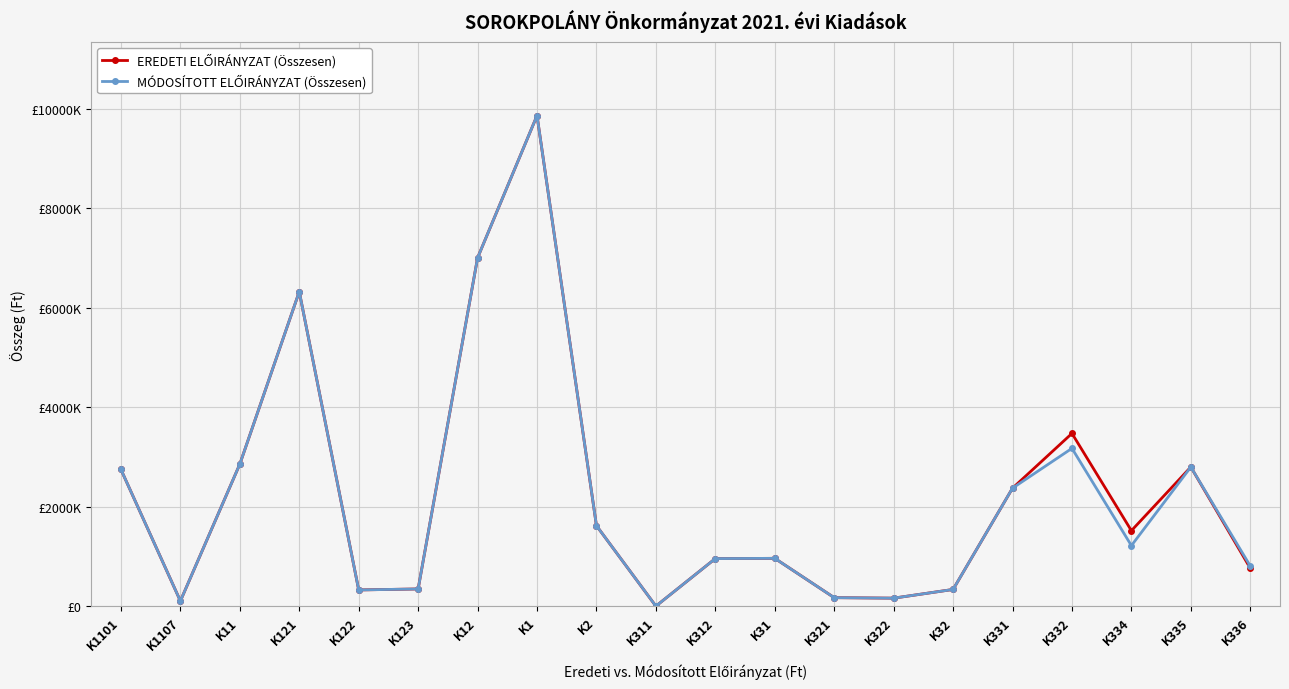

Rank the series by their average value, from lowest to highest.

MÓDOSÍTOTT ELŐIRÁNYZAT (Összesen), EREDETI ELŐIRÁNYZAT (Összesen)